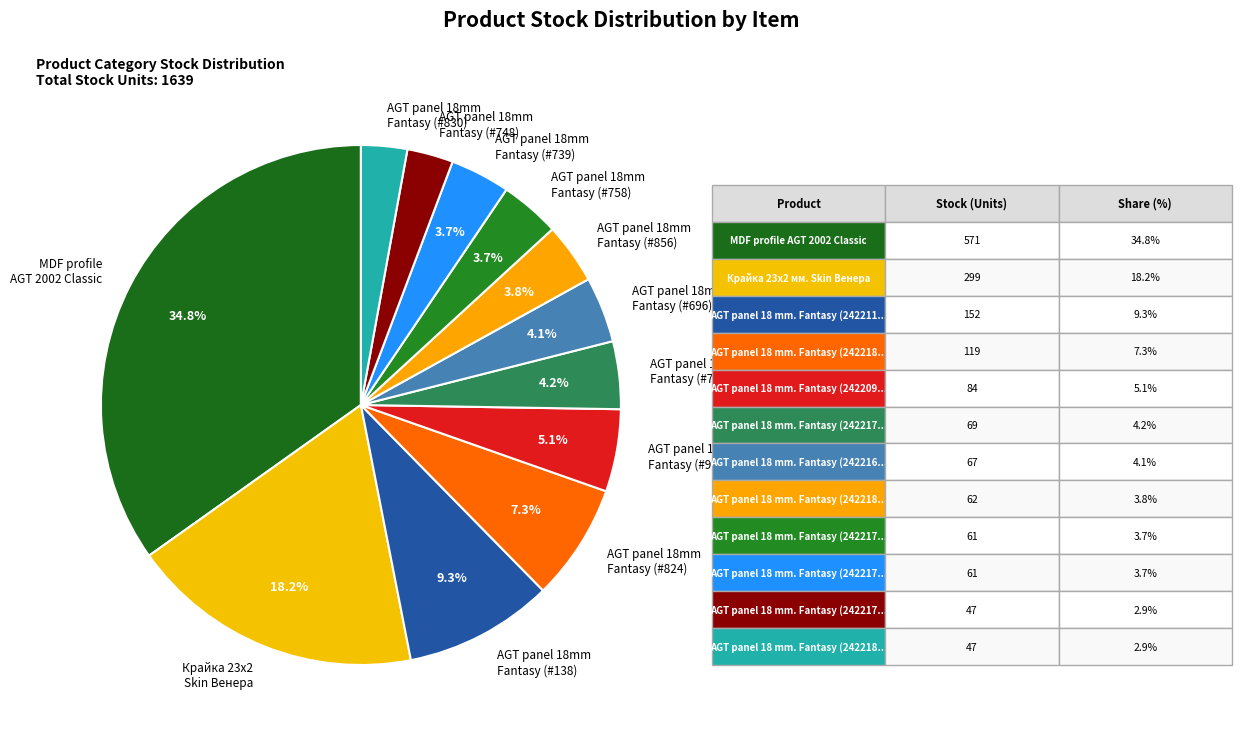

What is the ratio of the value at AGT panel 18mm Fantasy (#824) to the value at AGT panel 18mm Fantasy (#830)?

2.5